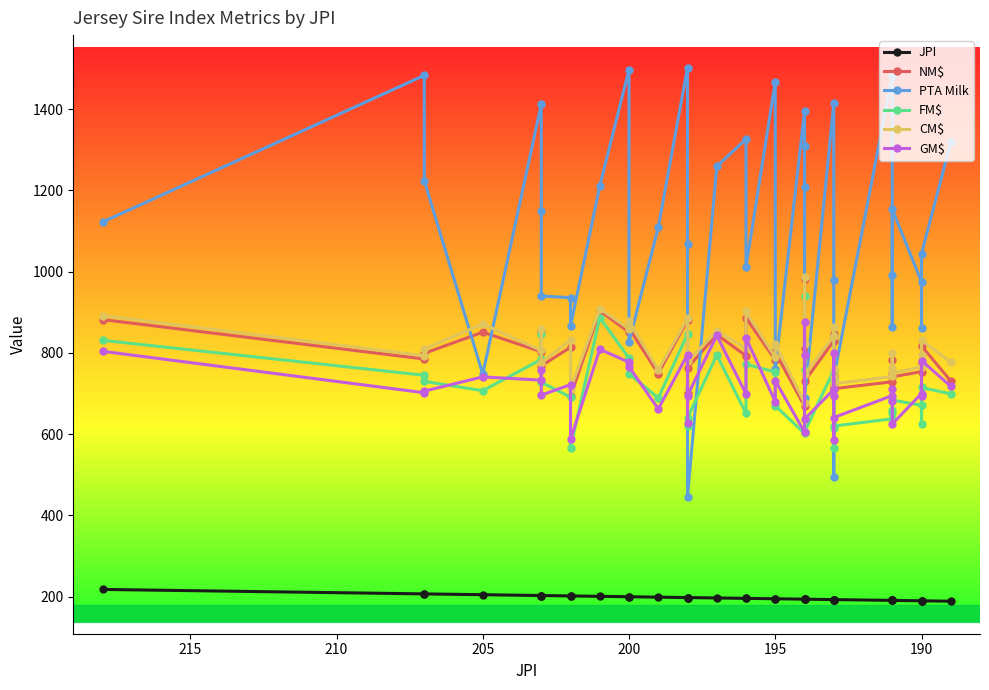

Which series has the largest range (max minus min)?

PTA Milk